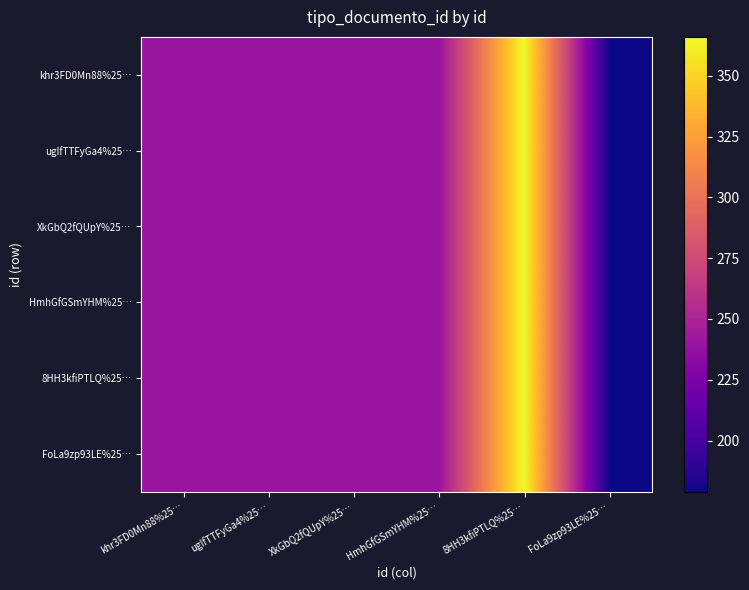

Reading right to left, transcribe all the data shown in this chart.

khr3FD0Mn88%25…: FoLa9zp93LE%25…=179	8HH3kfiPTLQ%25…=366	HmhGfGSmYHM%25…=240	XkGbQ2fQUpY%25…=240	ugIfTTFyGa4%25…=240	khr3FD0Mn88%25…=240
ugIfTTFyGa4%25…: FoLa9zp93LE%25…=179	8HH3kfiPTLQ%25…=366	HmhGfGSmYHM%25…=240	XkGbQ2fQUpY%25…=240	ugIfTTFyGa4%25…=240	khr3FD0Mn88%25…=240
XkGbQ2fQUpY%25…: FoLa9zp93LE%25…=179	8HH3kfiPTLQ%25…=366	HmhGfGSmYHM%25…=240	XkGbQ2fQUpY%25…=240	ugIfTTFyGa4%25…=240	khr3FD0Mn88%25…=240
HmhGfGSmYHM%25…: FoLa9zp93LE%25…=179	8HH3kfiPTLQ%25…=366	HmhGfGSmYHM%25…=240	XkGbQ2fQUpY%25…=240	ugIfTTFyGa4%25…=240	khr3FD0Mn88%25…=240
8HH3kfiPTLQ%25…: FoLa9zp93LE%25…=179	8HH3kfiPTLQ%25…=366	HmhGfGSmYHM%25…=240	XkGbQ2fQUpY%25…=240	ugIfTTFyGa4%25…=240	khr3FD0Mn88%25…=240
FoLa9zp93LE%25…: FoLa9zp93LE%25…=179	8HH3kfiPTLQ%25…=366	HmhGfGSmYHM%25…=240	XkGbQ2fQUpY%25…=240	ugIfTTFyGa4%25…=240	khr3FD0Mn88%25…=240